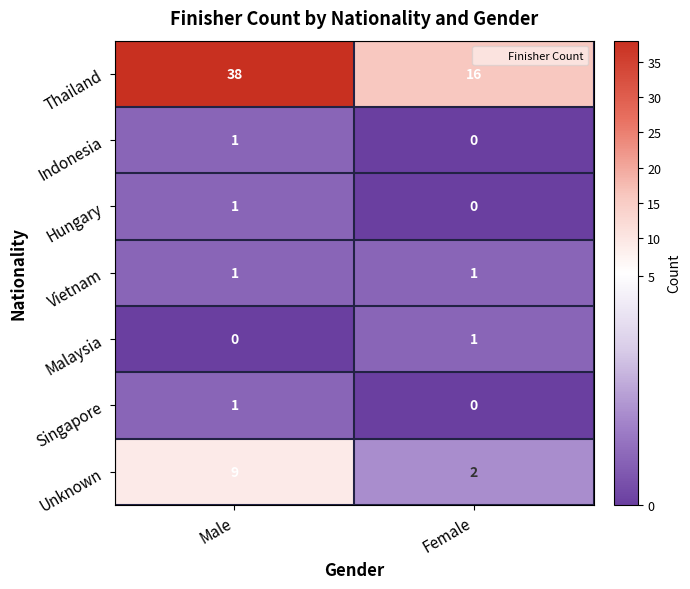

How many data points does each series have?

2